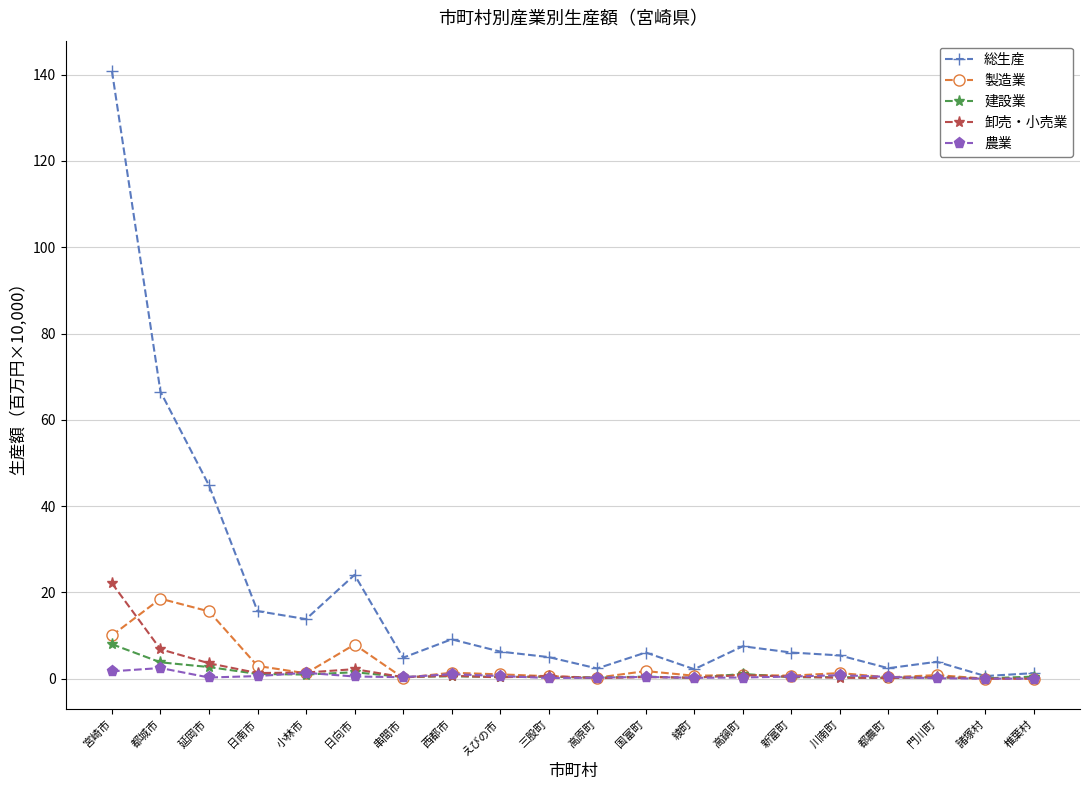

True or false: 農業 has more than 0 interior local peaks.

True